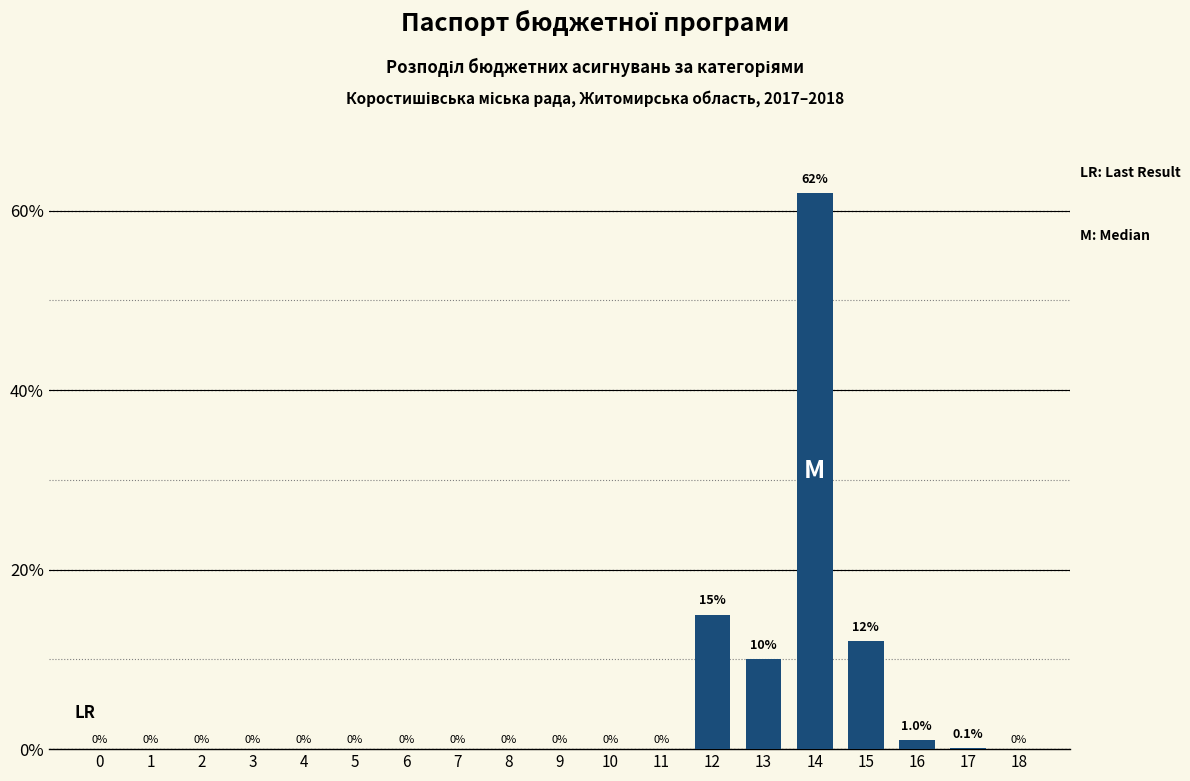

Reading right to left, extract all data points from this chart.

18=0.0	17=0.1	16=1.0	15=12.0	14=62.0	13=10.0	12=15.0	11=0.0	10=0.0	9=0.0	8=0.0	7=0.0	6=0.0	5=0.0	4=0.0	3=0.0	2=0.0	1=0.0	0=0.0